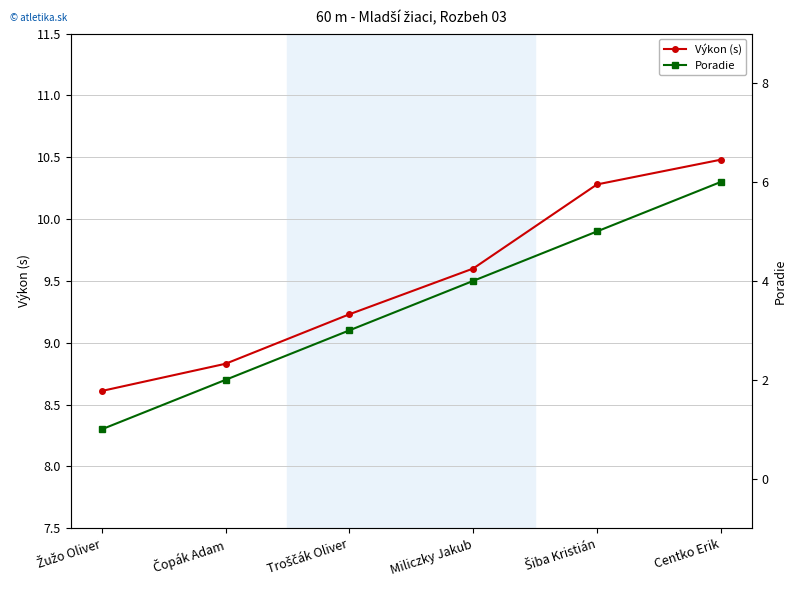

Between Troščák Oliver and Šiba Kristián, which is larger?

Šiba Kristián